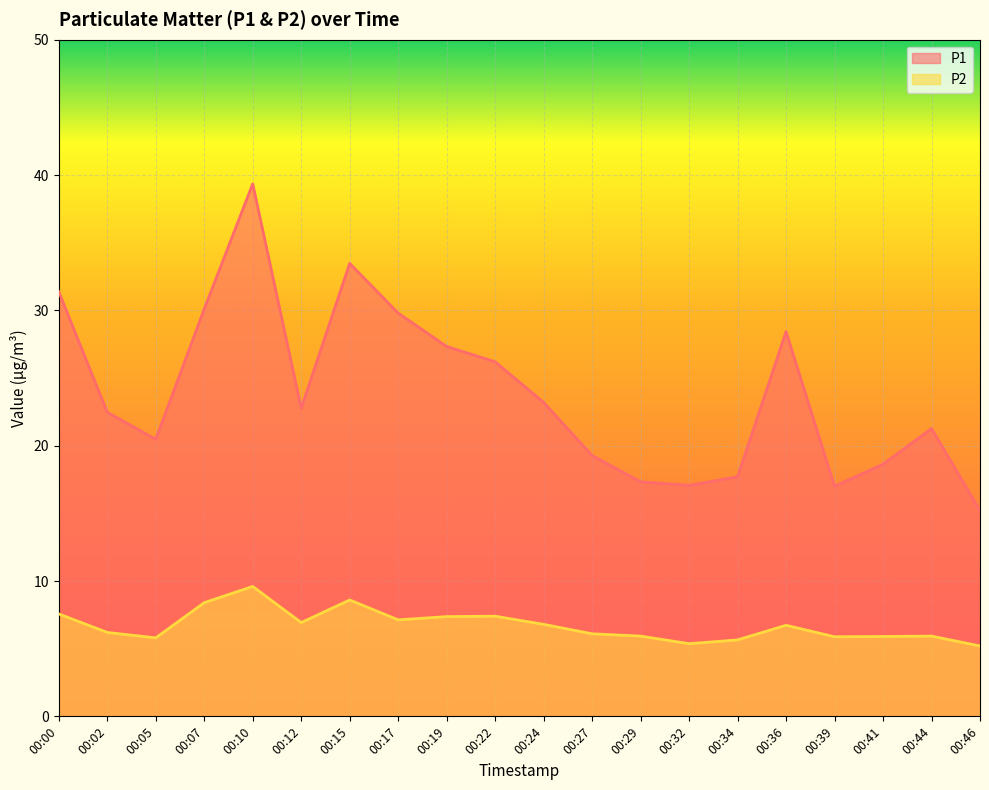

What is the sum of all P1 values?

478.4